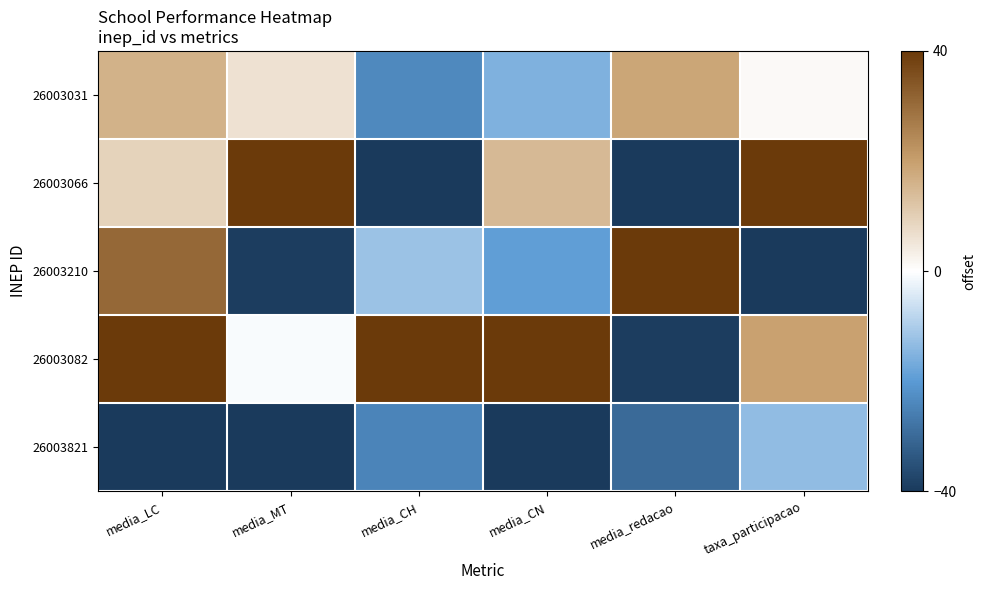

What is the spread (max minus min) of values at media_CH?

80.0